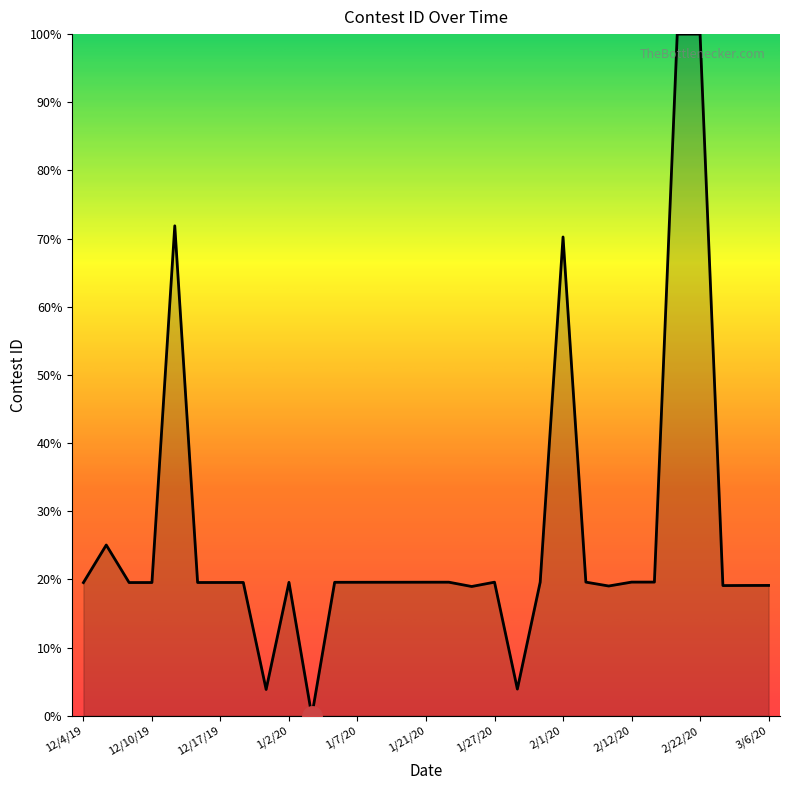

What is the difference between the second highest and second lowest values?

96.1